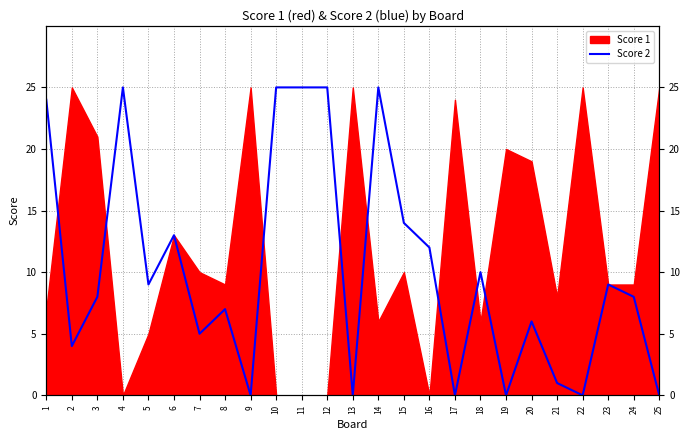

How many lines are shown in the chart?

1